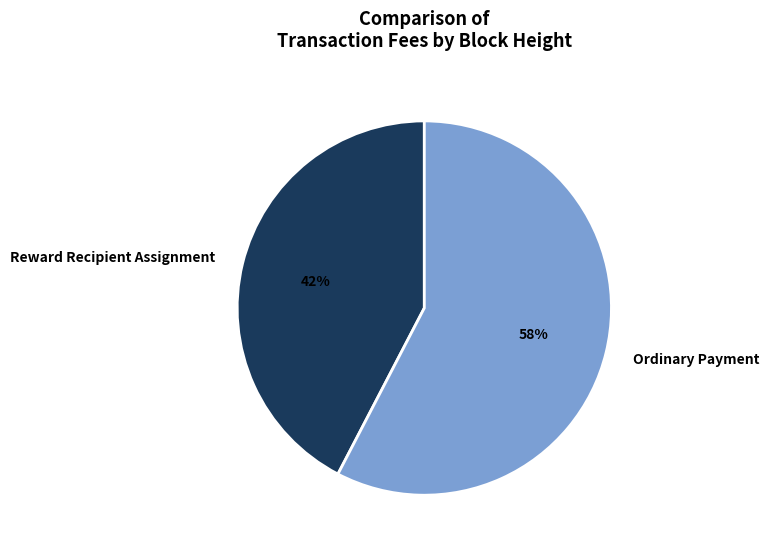

Which has a higher value, Ordinary Payment or Reward Recipient Assignment?

Ordinary Payment